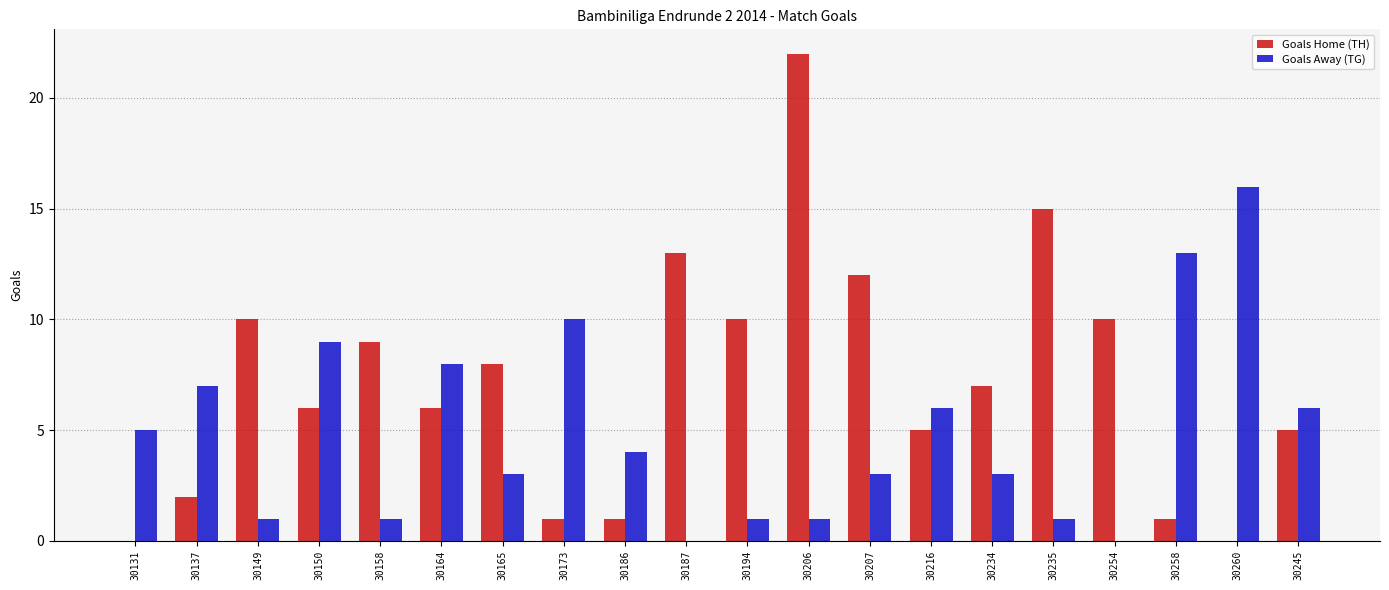

Which series has the largest total across all categories?

Goals Home (TH)